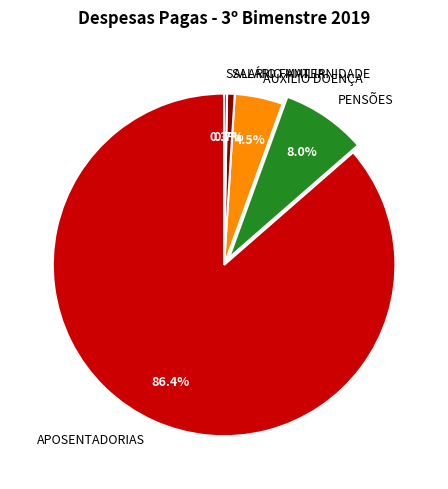

Approximately how many times larger is the value at PENSÕES compared to SALÁRIO MATERNIDADE?

11.2